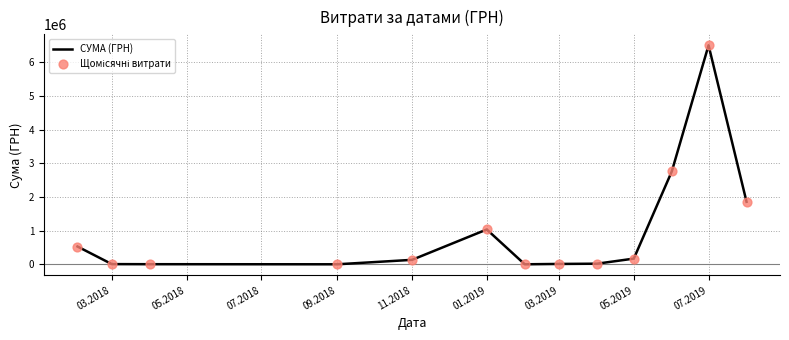

What is the difference between the maximum and minimum values?

6504369.9